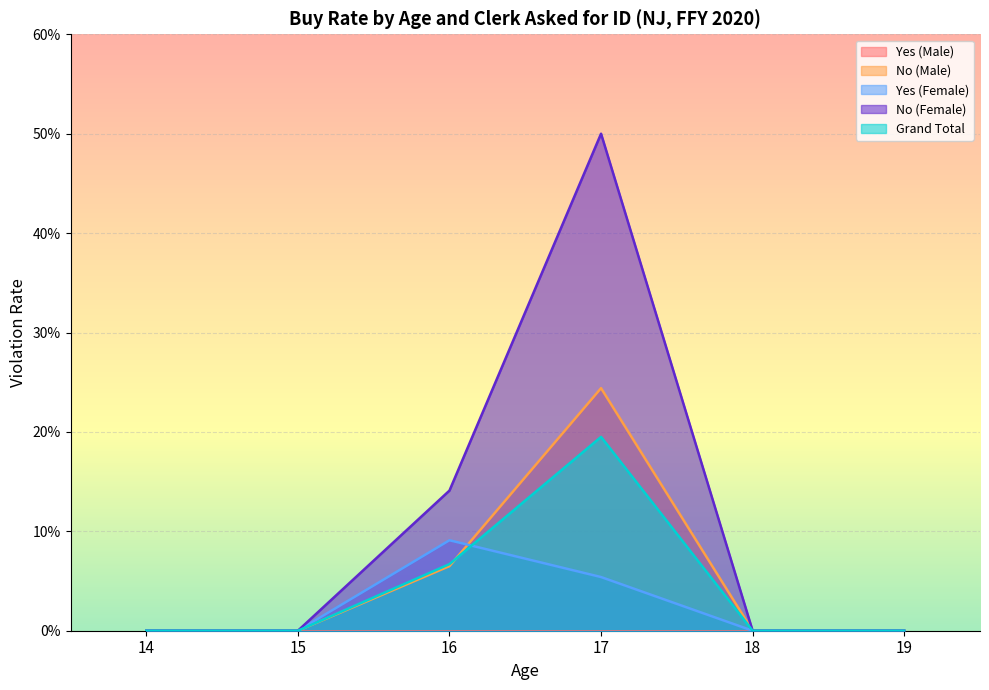

Which series changed the most between 17 and 18?

No (Female)